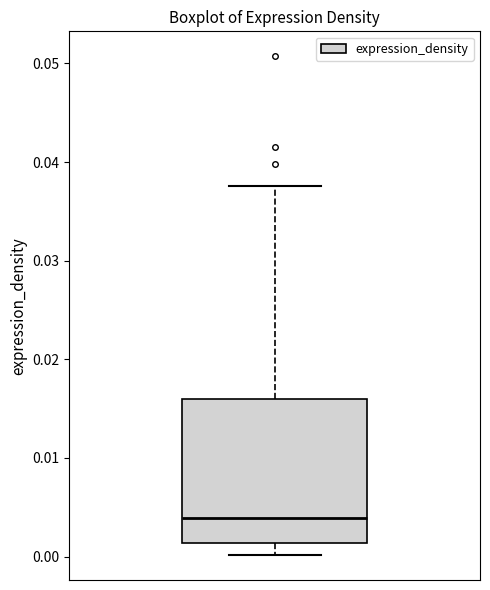

Transcribe this box plot: give where the median line is, the range the box spans, and where the two whiskers end, as read against the y-axis. The values are not printed on the chart, so give them approximately, as read against the axis.

median 0.004, box 0.001 to 0.016, whiskers 0.000 to 0.038